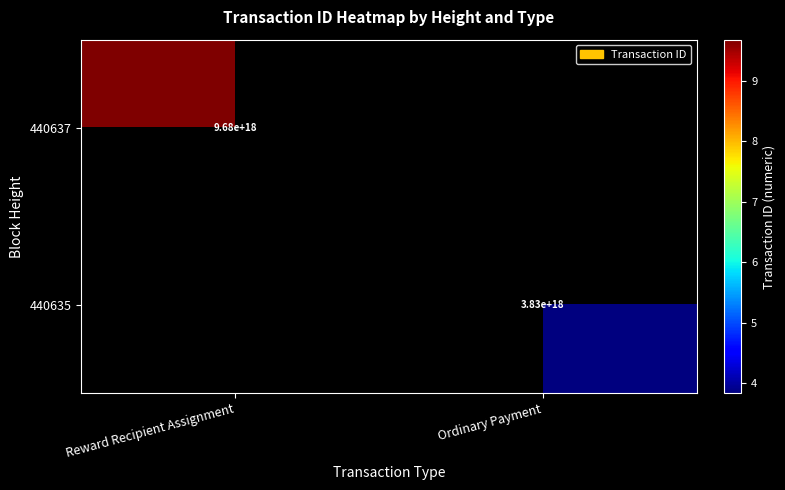

The 440635 series shows 2198553178893532160 at Ordinary Payment. True or false?

False